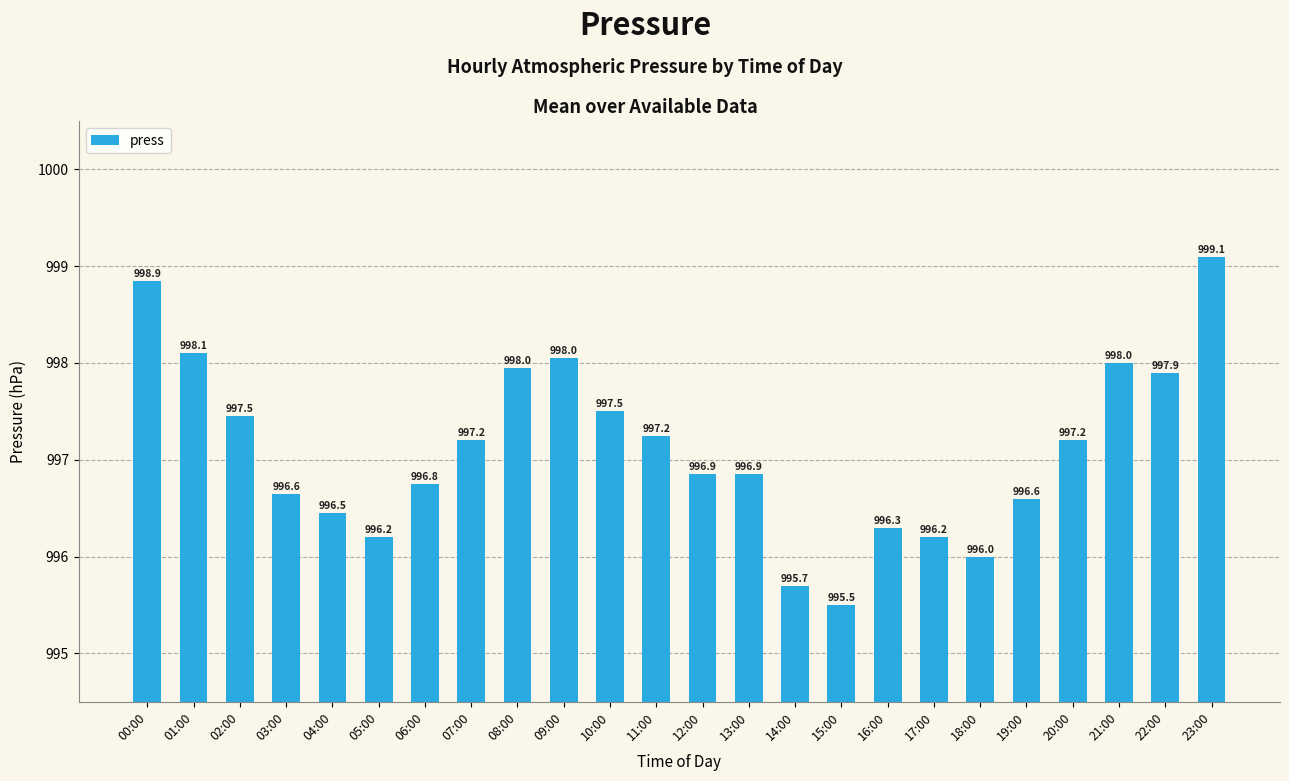

Is it true that the value at 22:00 is 1399.3?

False